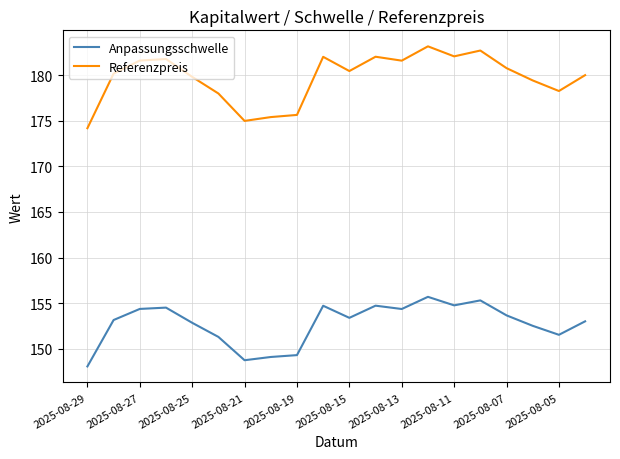

Which series has the largest total across all categories?

Referenzpreis